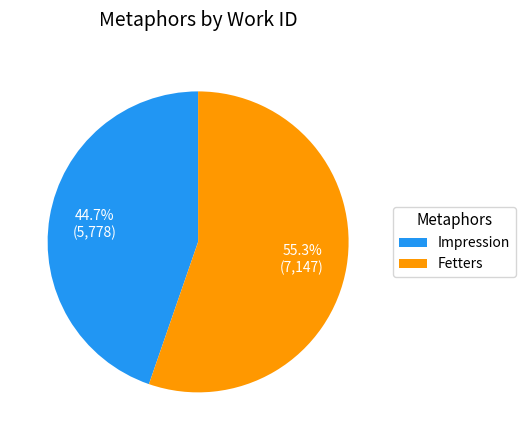

Approximately how many times larger is the value at Fetters compared to Impression?

1.2